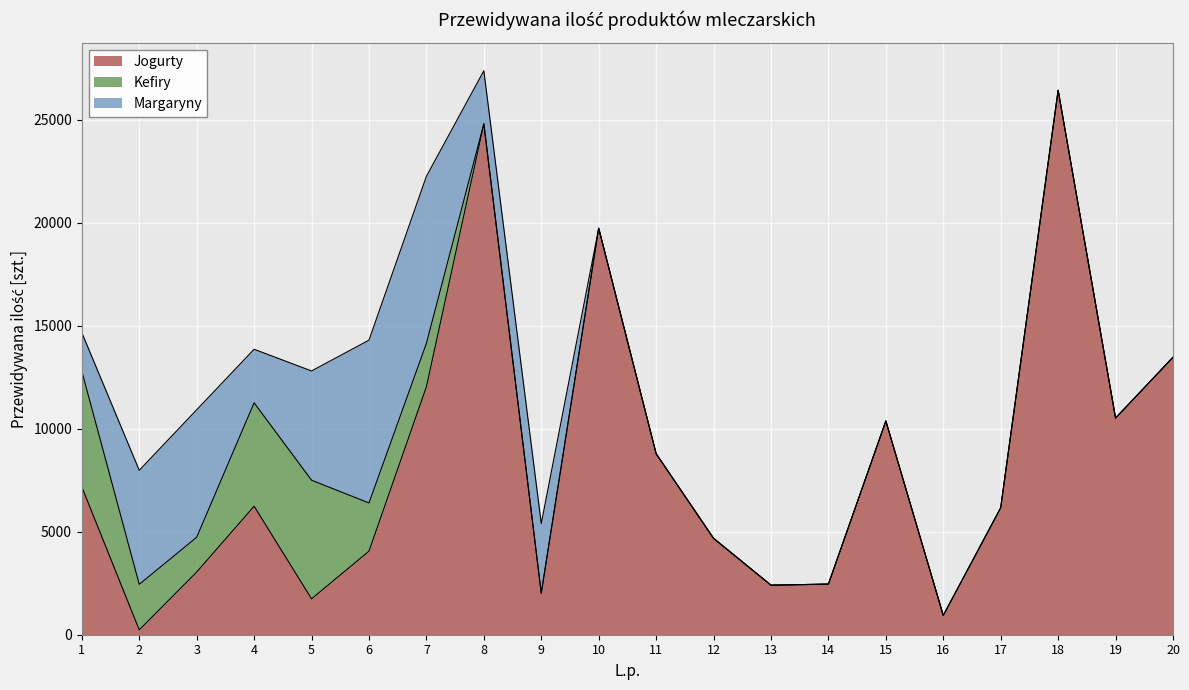

What is the difference between the Jogurty values at 12 and 14?

2223